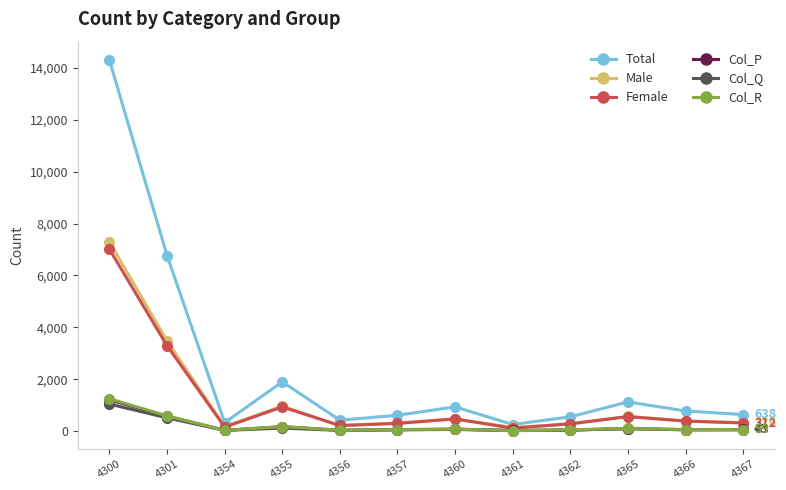

What is the spread (max minus min) of values at 4354?

304